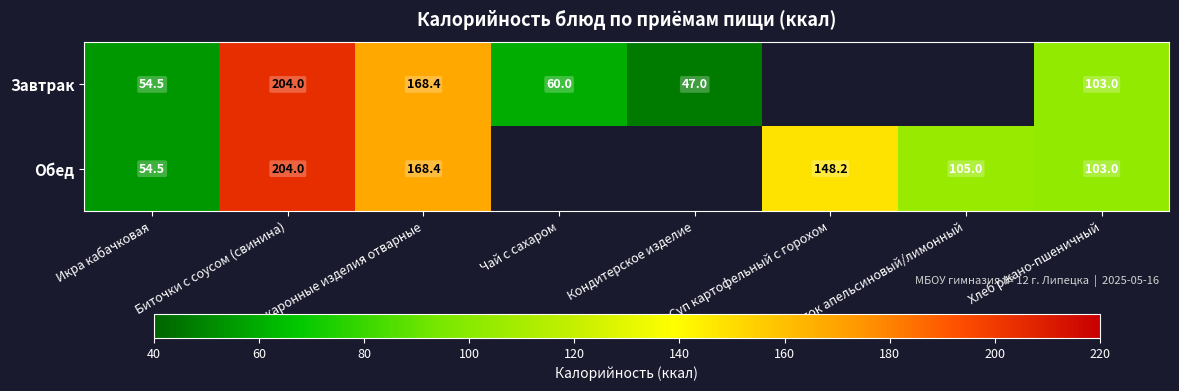

Between Макаронные изделия отварные and Биточки с соусом (свинина), which is larger?

Биточки с соусом (свинина)